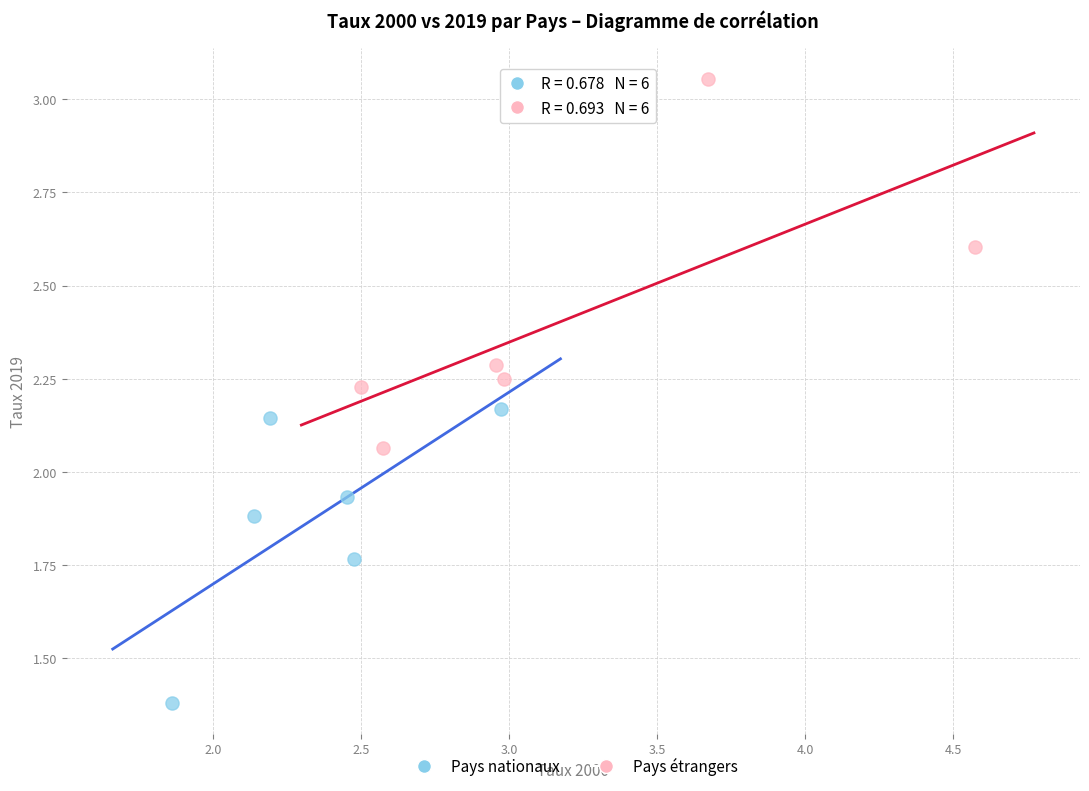

Which series contains the highest Y value?

Pays étrangers